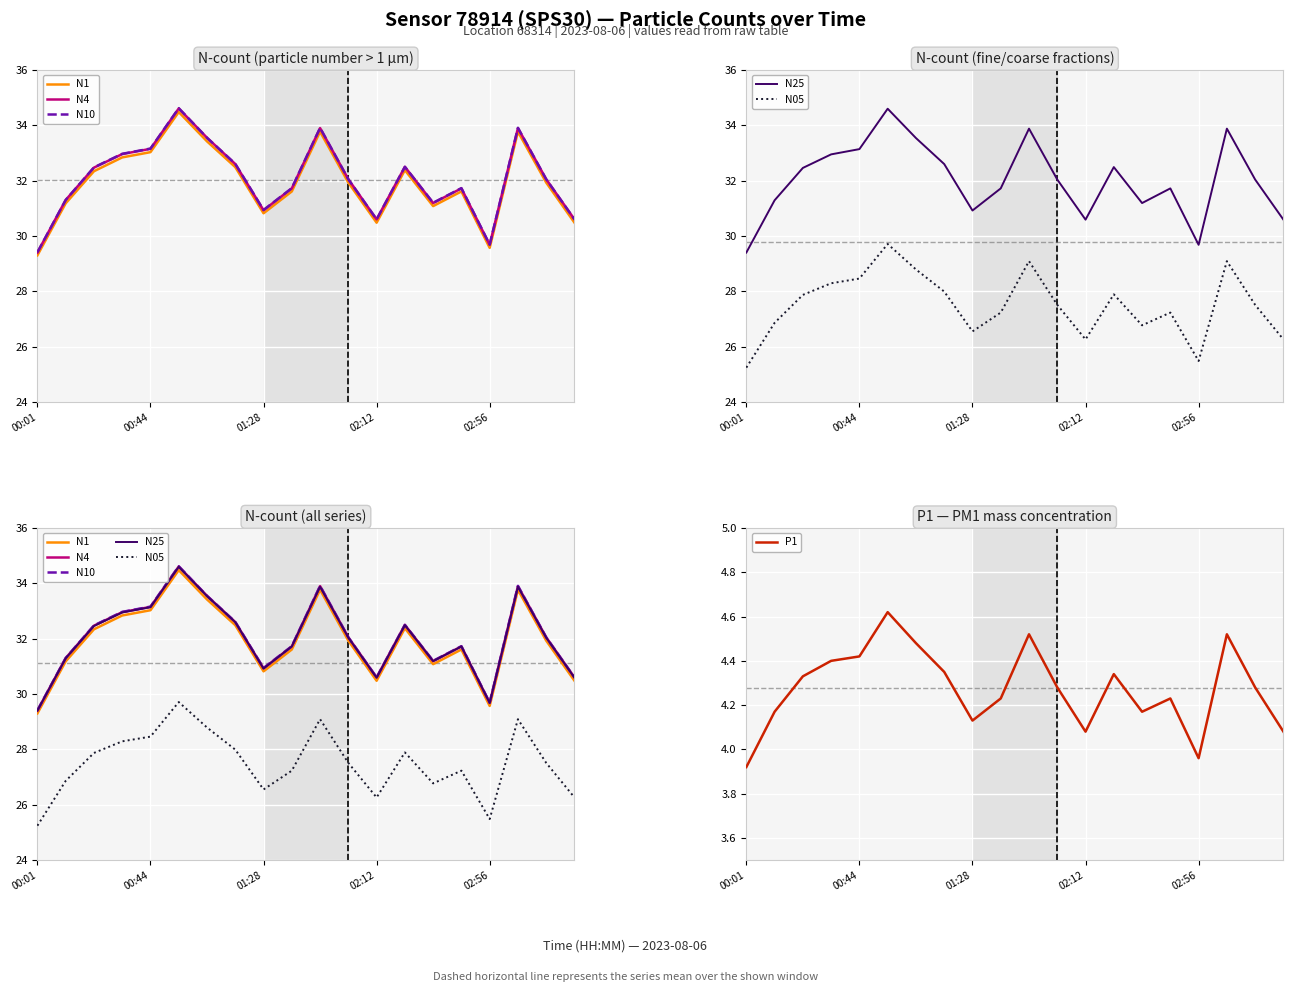

What is the minimum value shown in the chart?

3.9